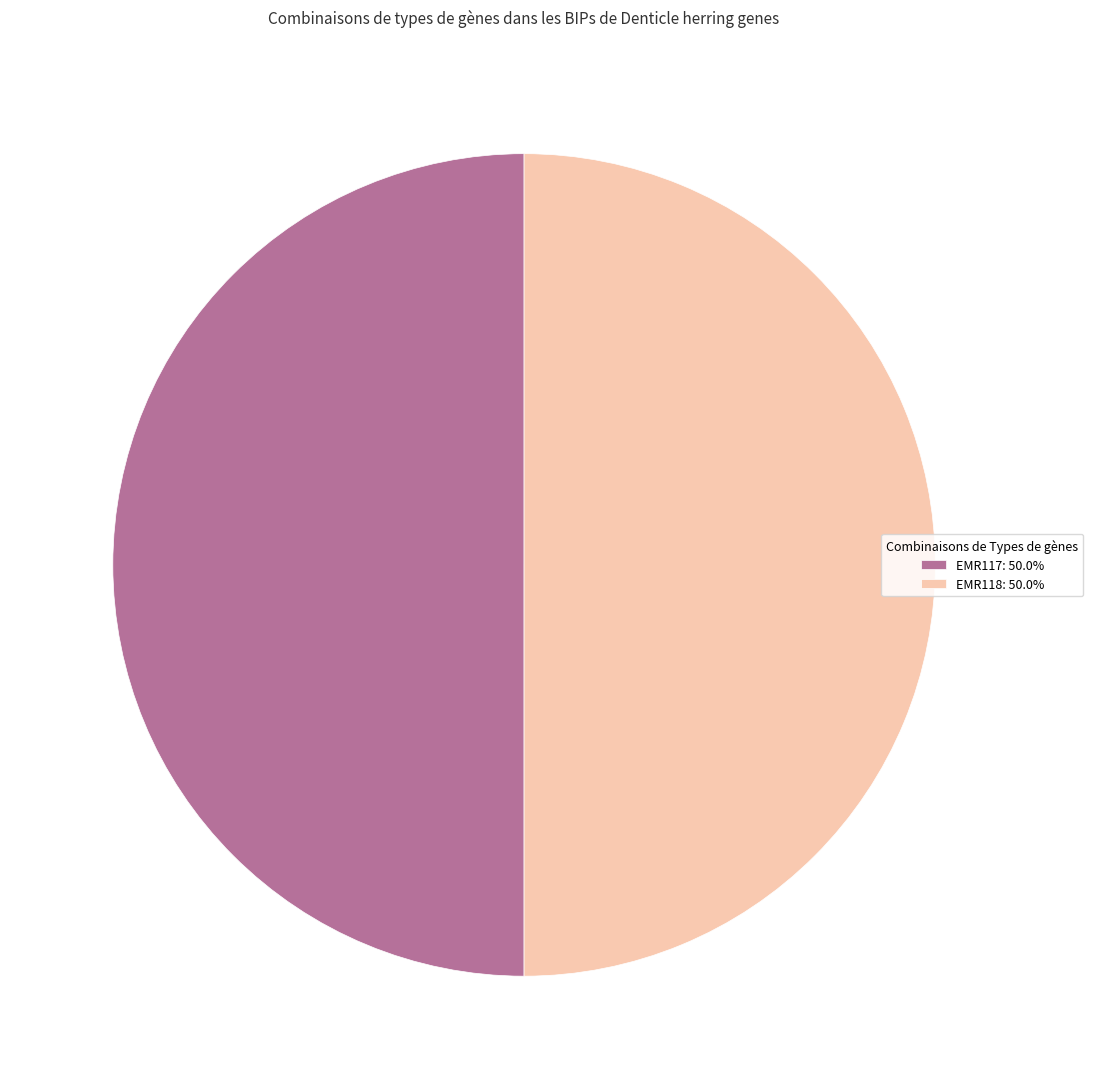

Approximately how many times larger is the value at EMR118: 50.0% compared to EMR117: 50.0%?

1.0